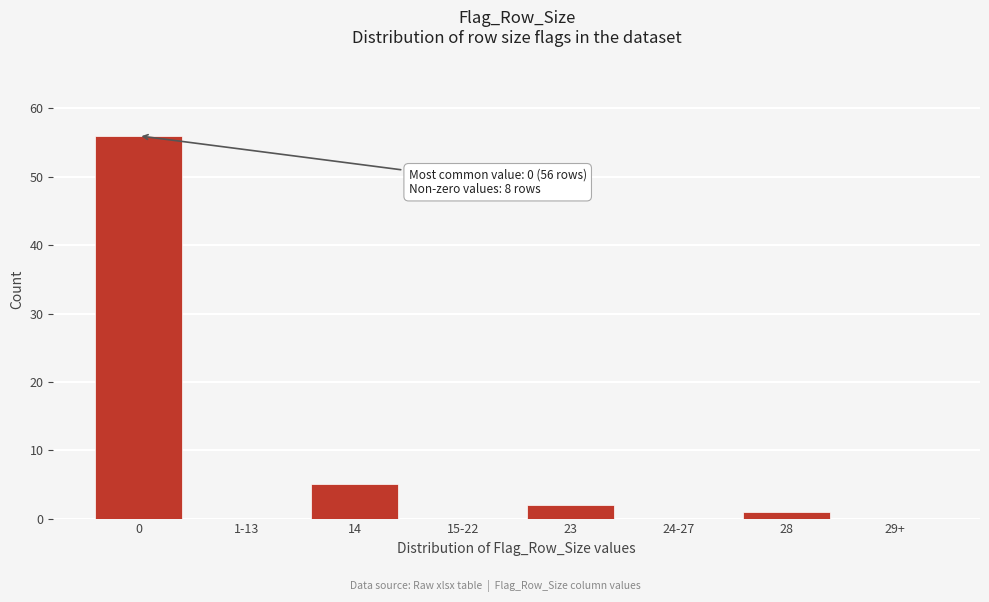

Reading right to left, transcribe all the data shown in this chart.

29+=0	28=1	24-27=0	23=2	15-22=0	14=5	1-13=0	0=56